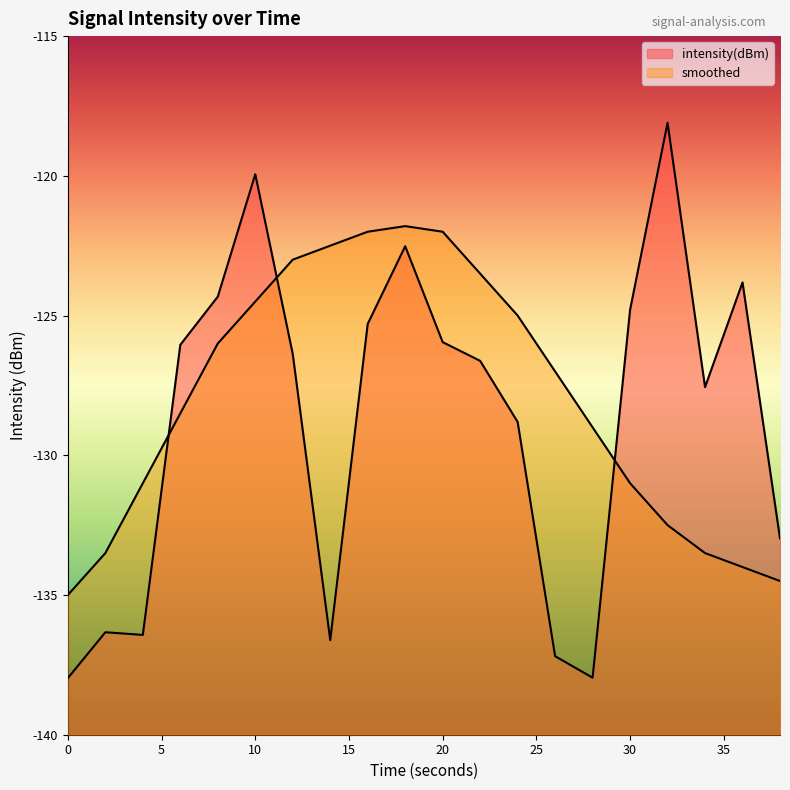

What is the lowest value of the intensity(dBm) series?

-138.0